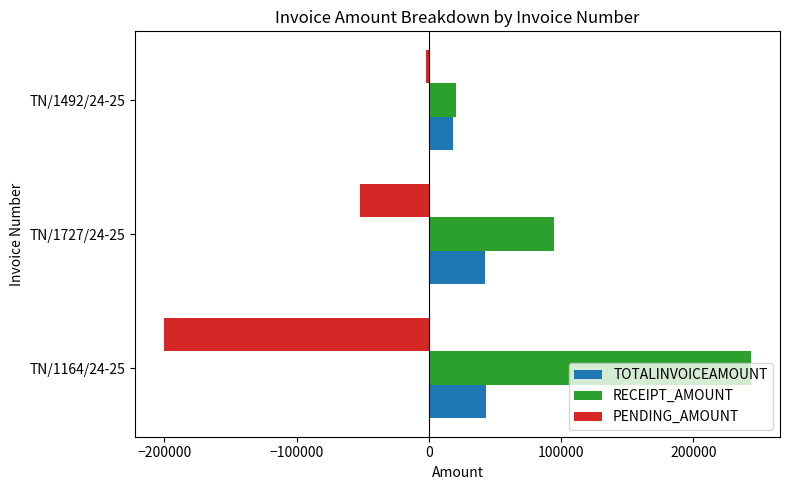

At which category does the chart reach its minimum across all series?

TN/1164/24-25